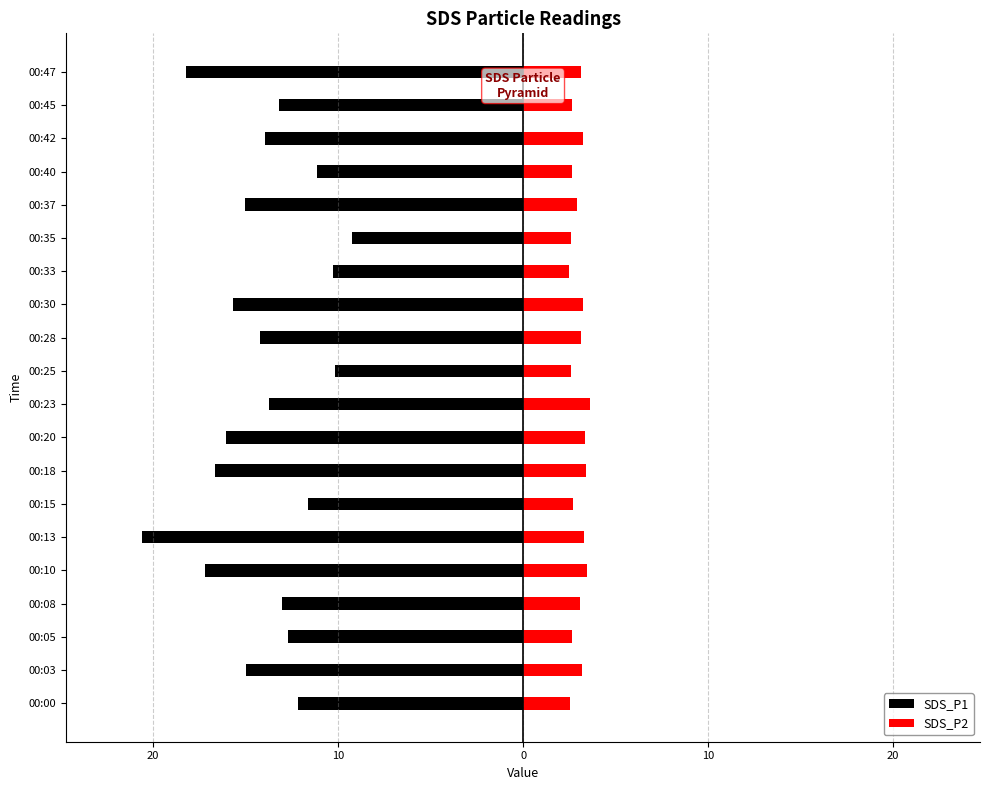

What is the greatest value displayed?

3.6